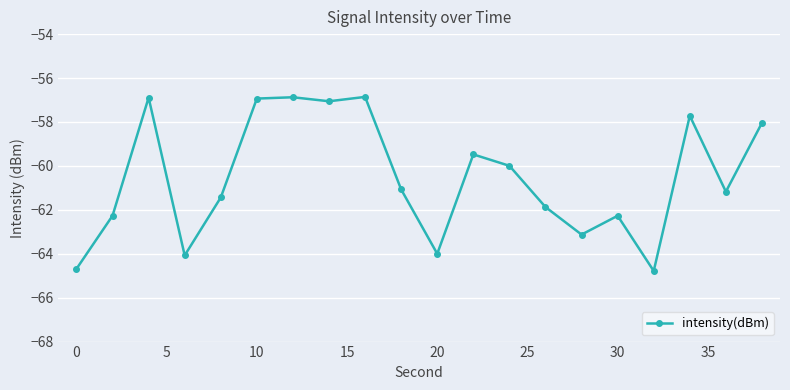

What is the value of the 19th point from the left?

-61.2